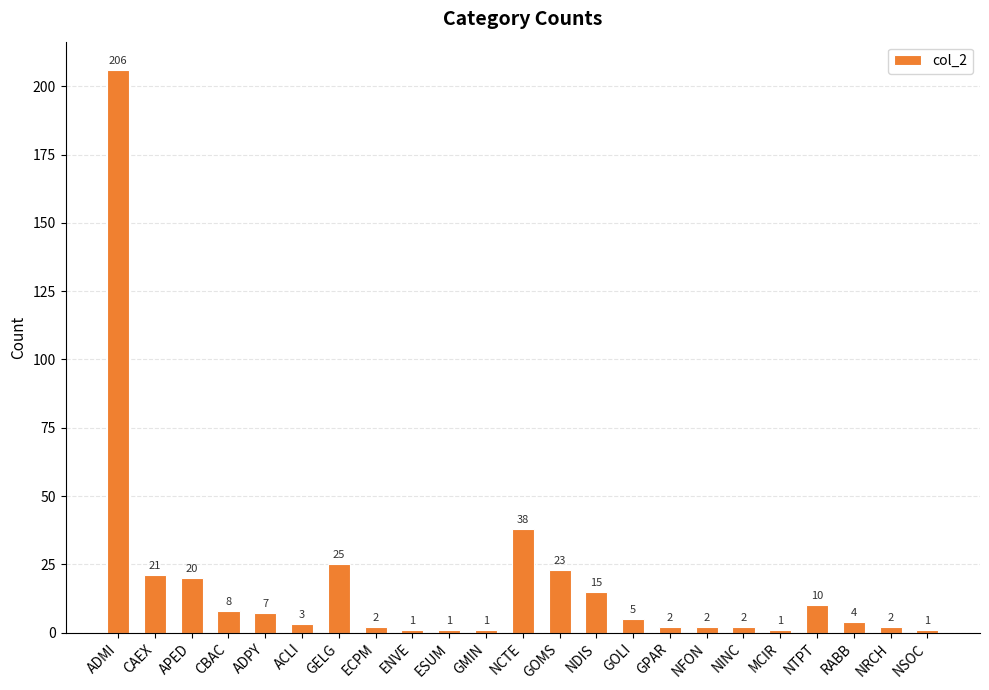

What is the ratio of the value at ECPM to the value at GELG?

0.1